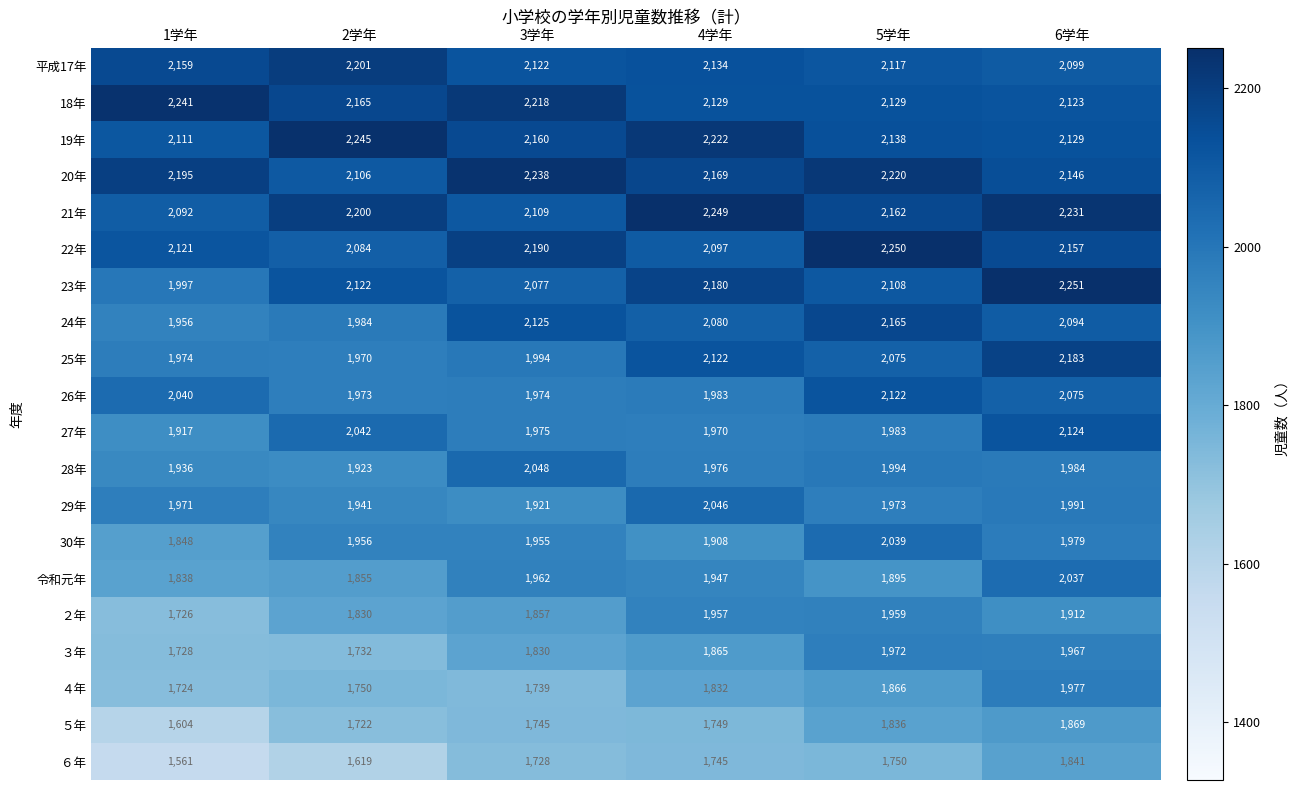

True or false: 18年 has a value of 535 at 3学年.

False